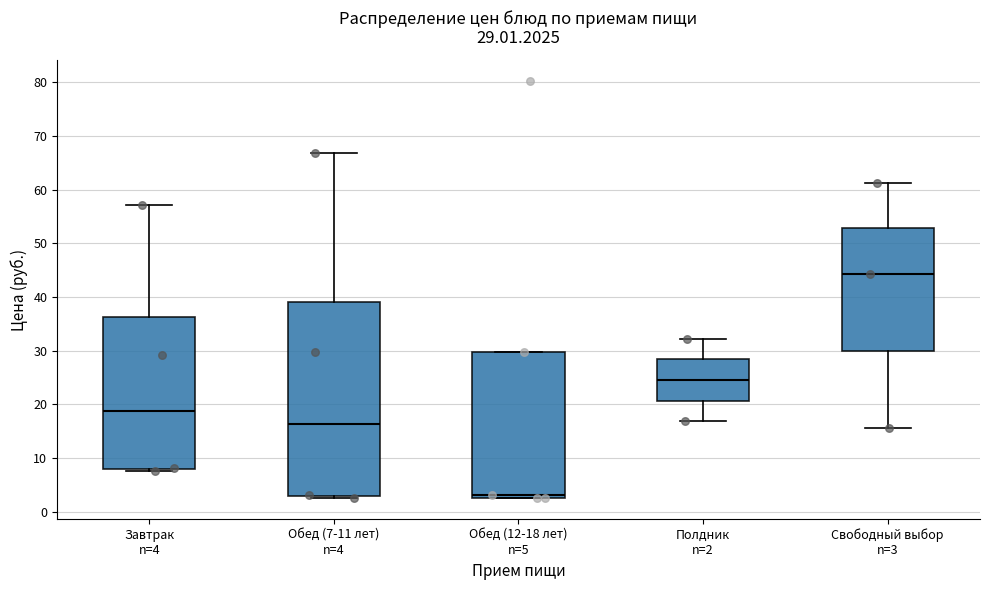

Which box's median line is the highest?

Свободный выбор n=3